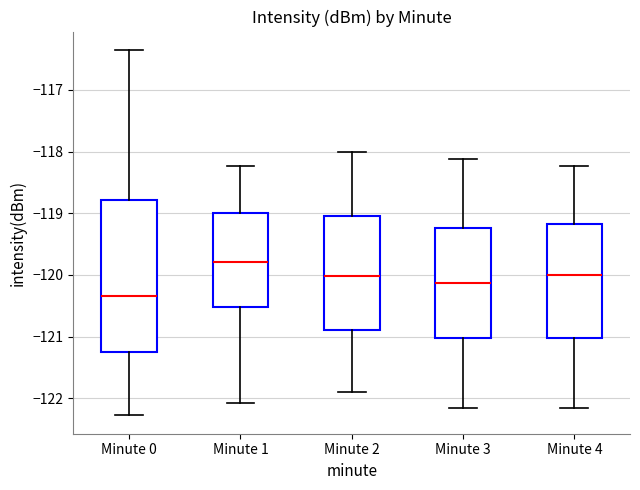

Which box's median line is the highest?

Minute 1